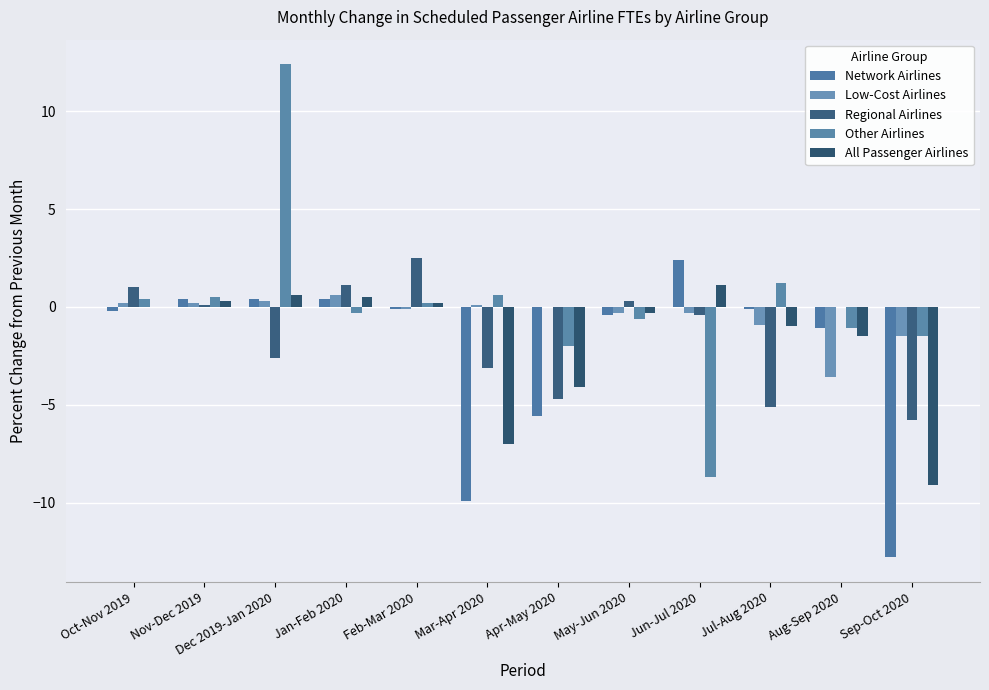

The value of Regional Airlines at Jul-Aug 2020 is -5.1. True or false?

True